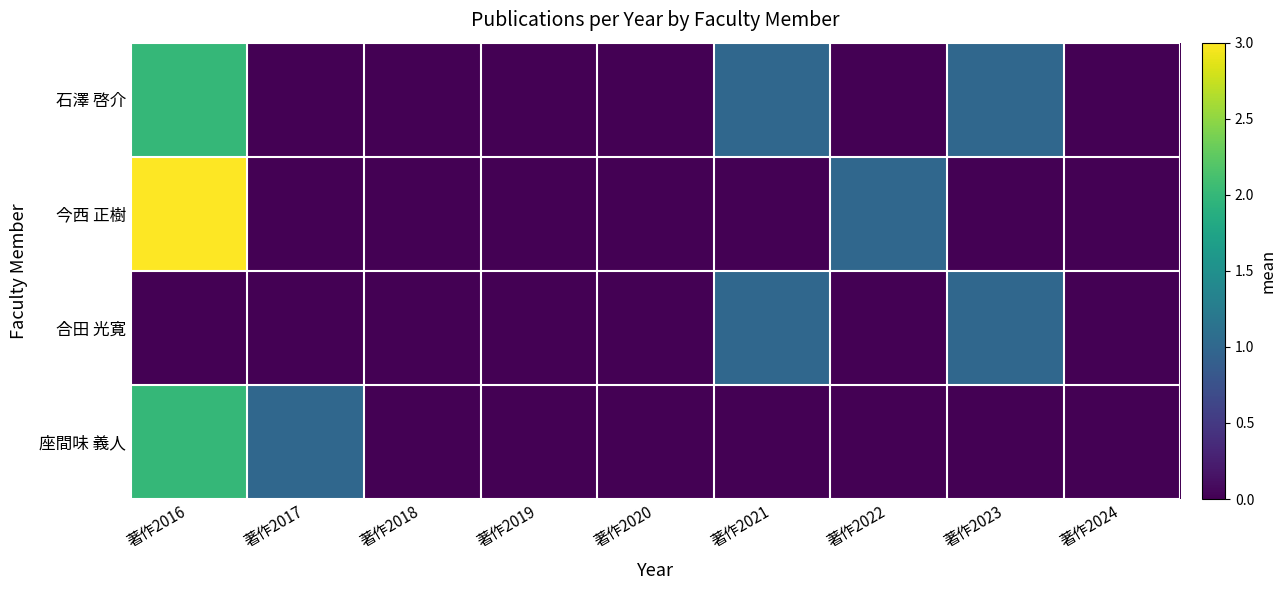

What is the difference between the highest and lowest values at 著作2022?

1